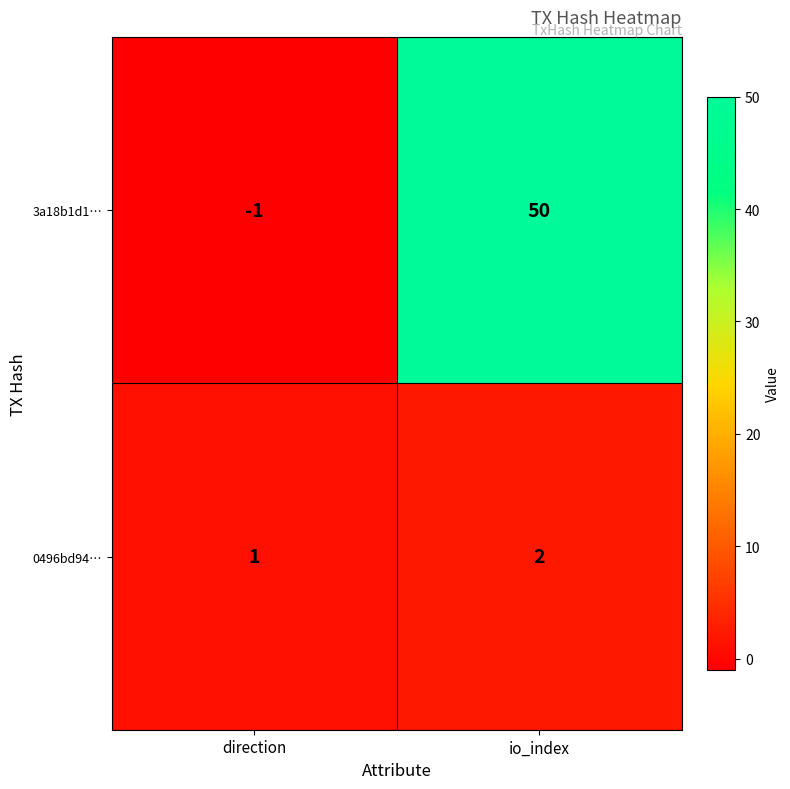

Rank the series by their maximum value, from lowest to highest.

0496bd94…, 3a18b1d1…